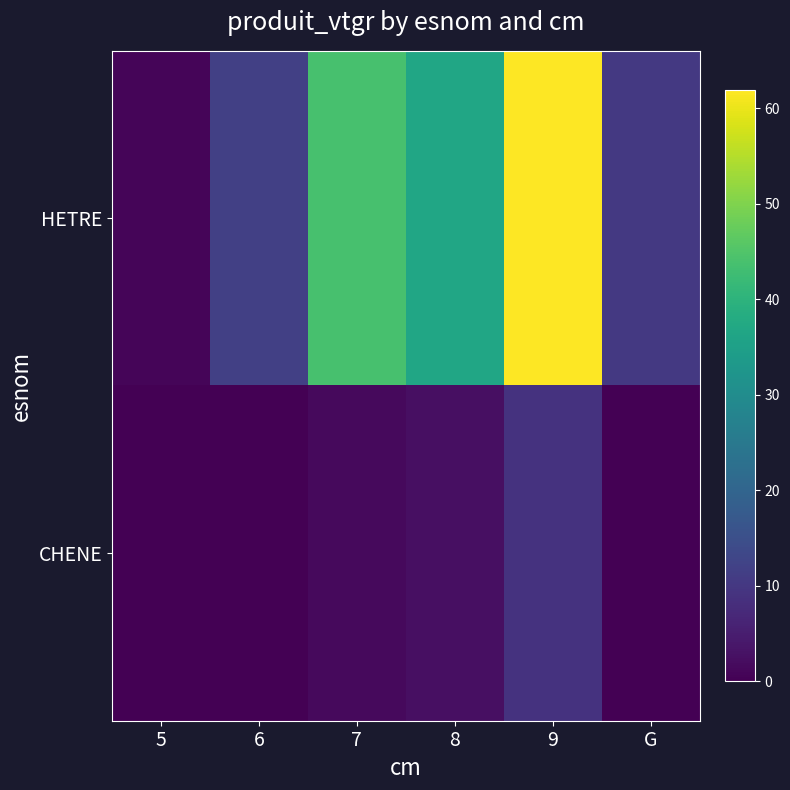

Reading left to right, transcribe all the data shown in this chart.

HETRE: 5=0.9	6=11.8	7=43.8	8=36.7	9=61.9	G=10.3
CHENE: 5=0.0	6=0.0	7=1.7	8=2.6	9=9.1	G=0.0